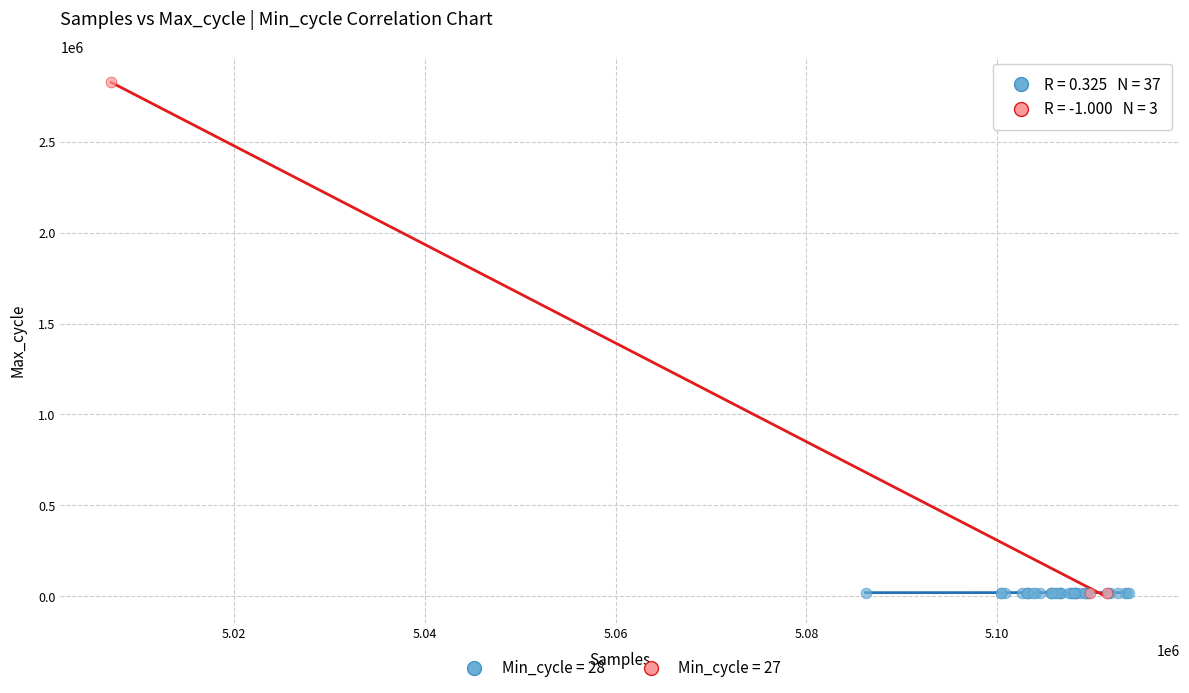

Which series has the widest spread of Y values?

Min_cycle = 27